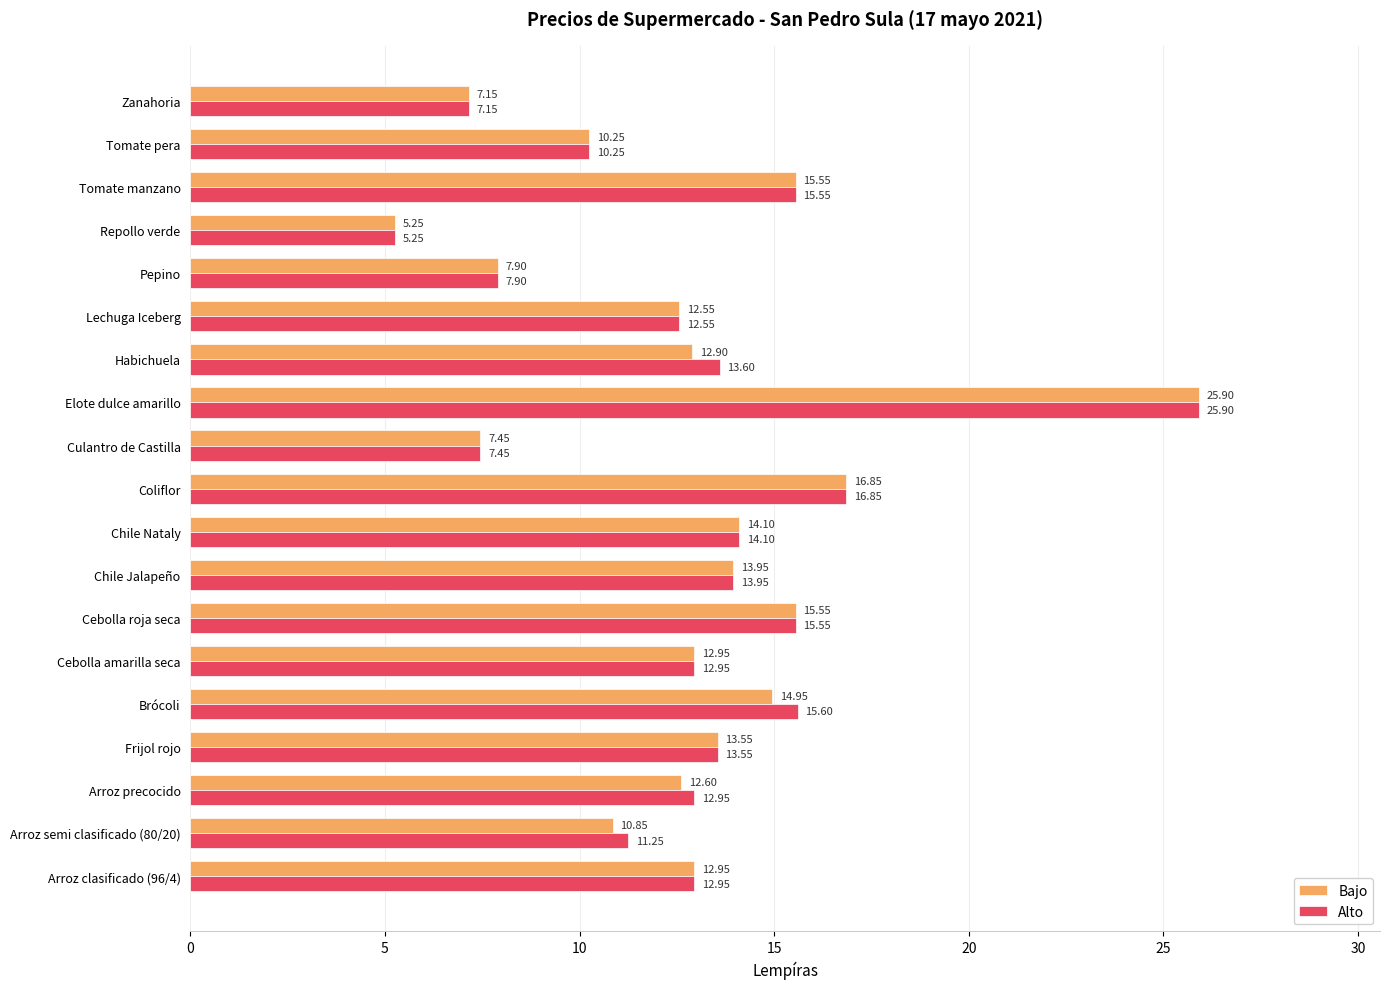

At which label is Bajo closest to 15?

Brócoli